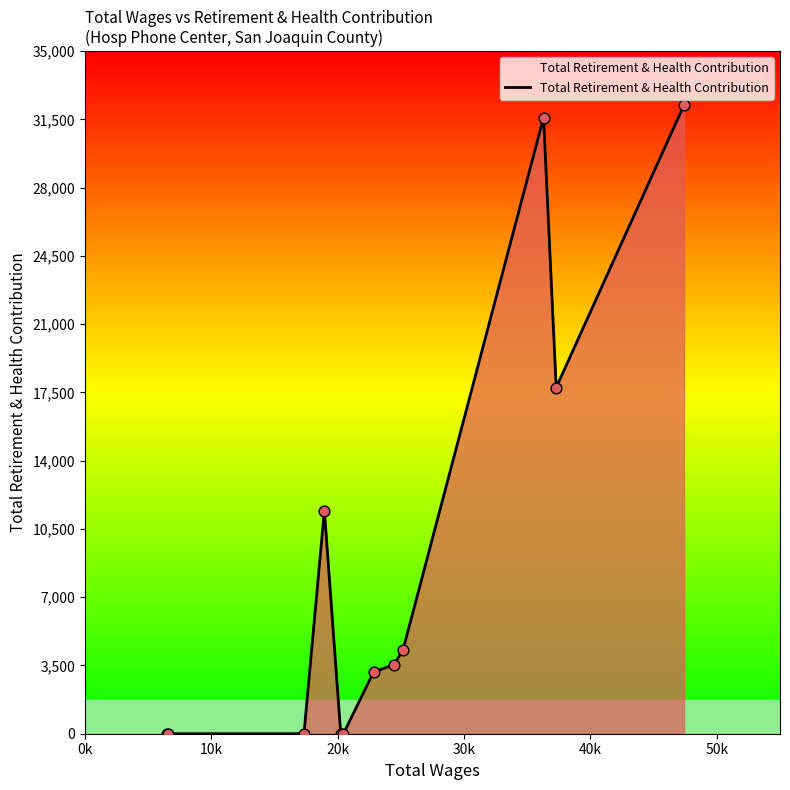

What is the maximum value shown in the chart?

32239